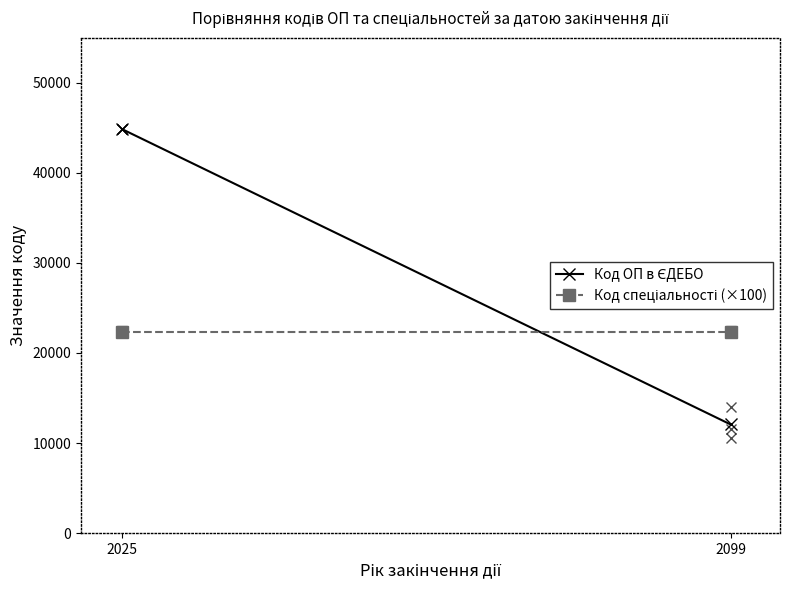

Rank the series by their maximum value, from lowest to highest.

Код спеціальності (×100), Код ОП в ЄДЕБО